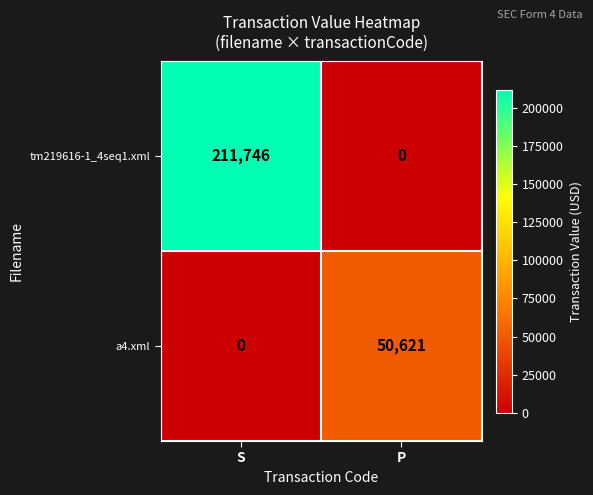

Is it true that tm219616-1_4seq1.xml equals -94814 at P?

False